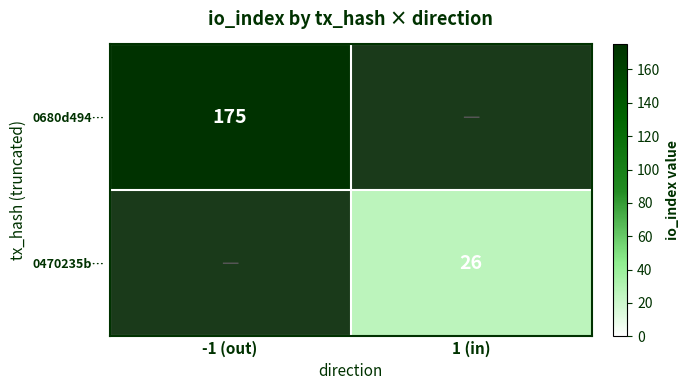

At which category does the chart reach its minimum across all series?

1 (in)